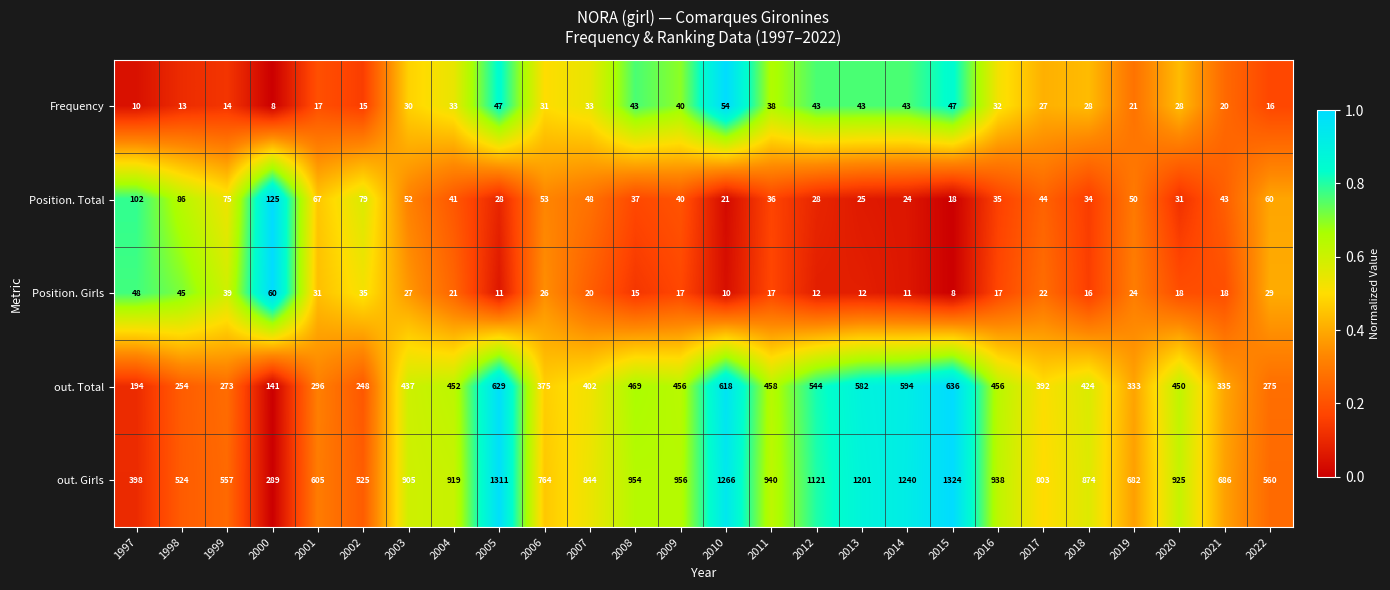

At which label does out. Total reach its peak?

2015